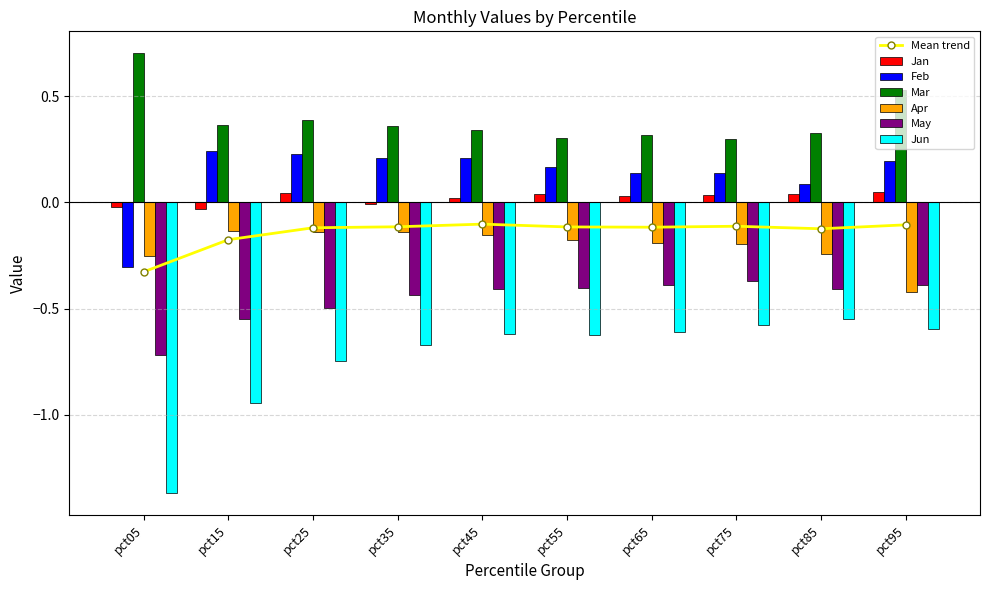

Which has a higher value, pct35 or pct55?

pct55